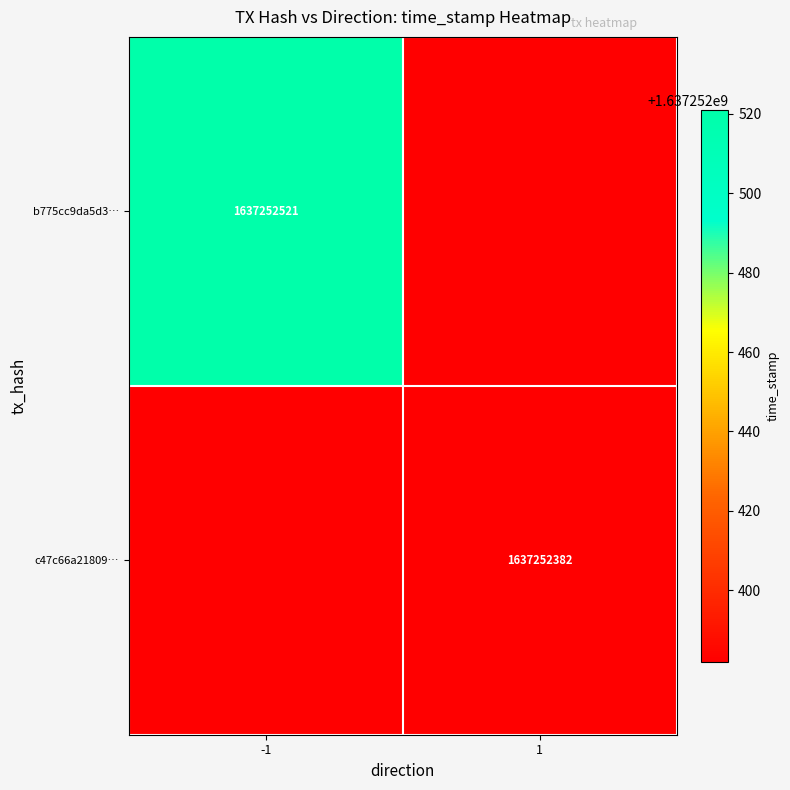

Between 0 and 1, which series saw the biggest shift?

b775cc9da5d3539b5f9dc97ce2bbe51cad5e581